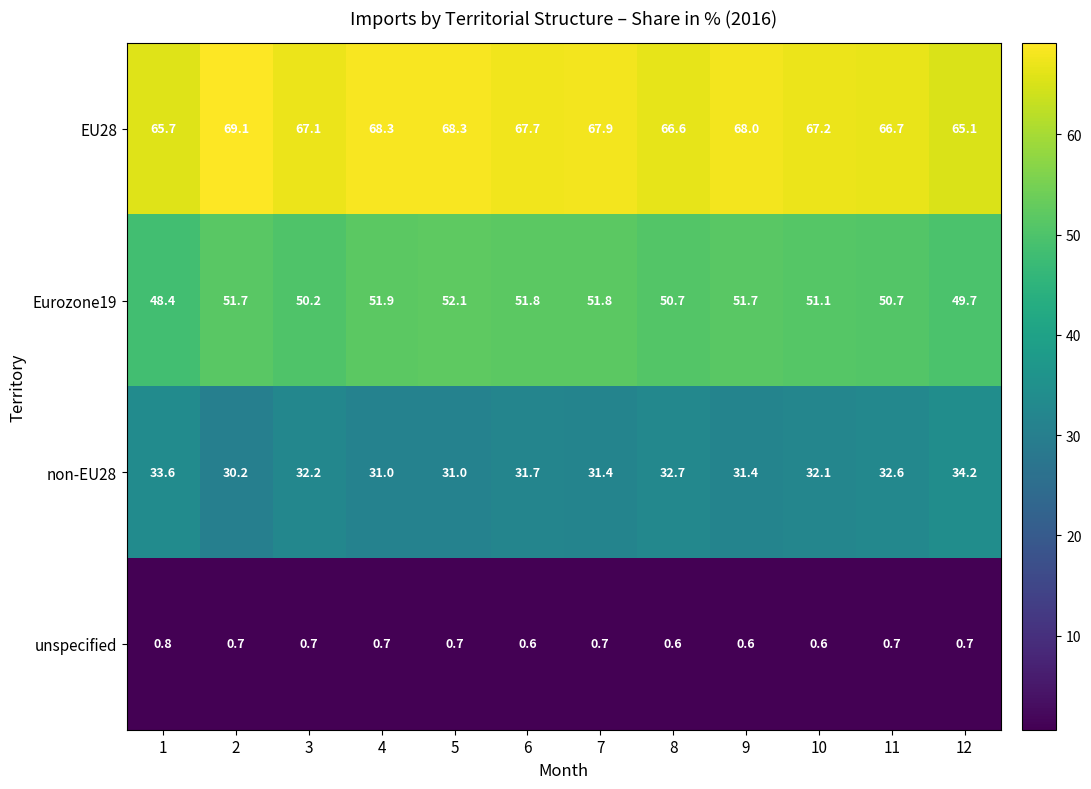

What is the minimum value for non-EU28?

30.2